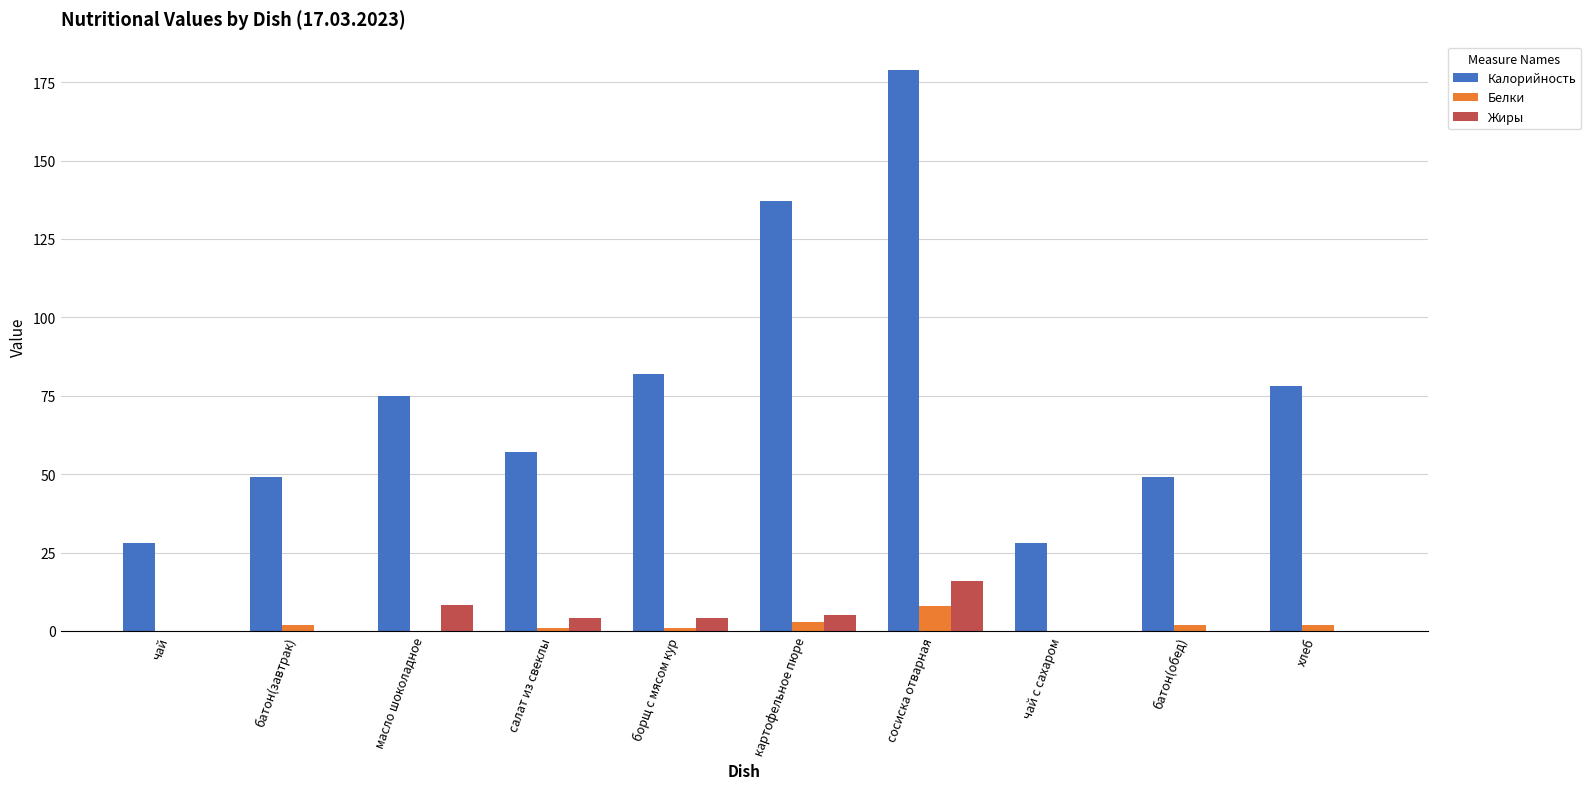

What are all the series names shown in the legend?

Калорийность, Белки, Жиры